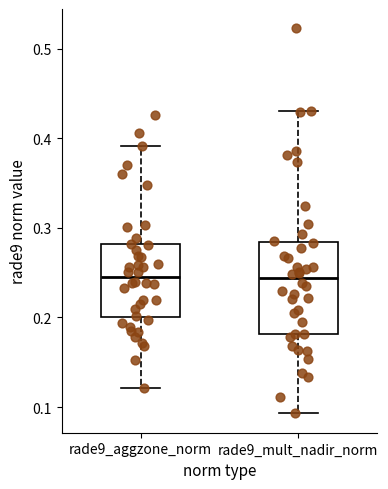

Comparing the boxes themselves (not the whiskers), which one is the tallest?

rade9_mult_nadir_norm